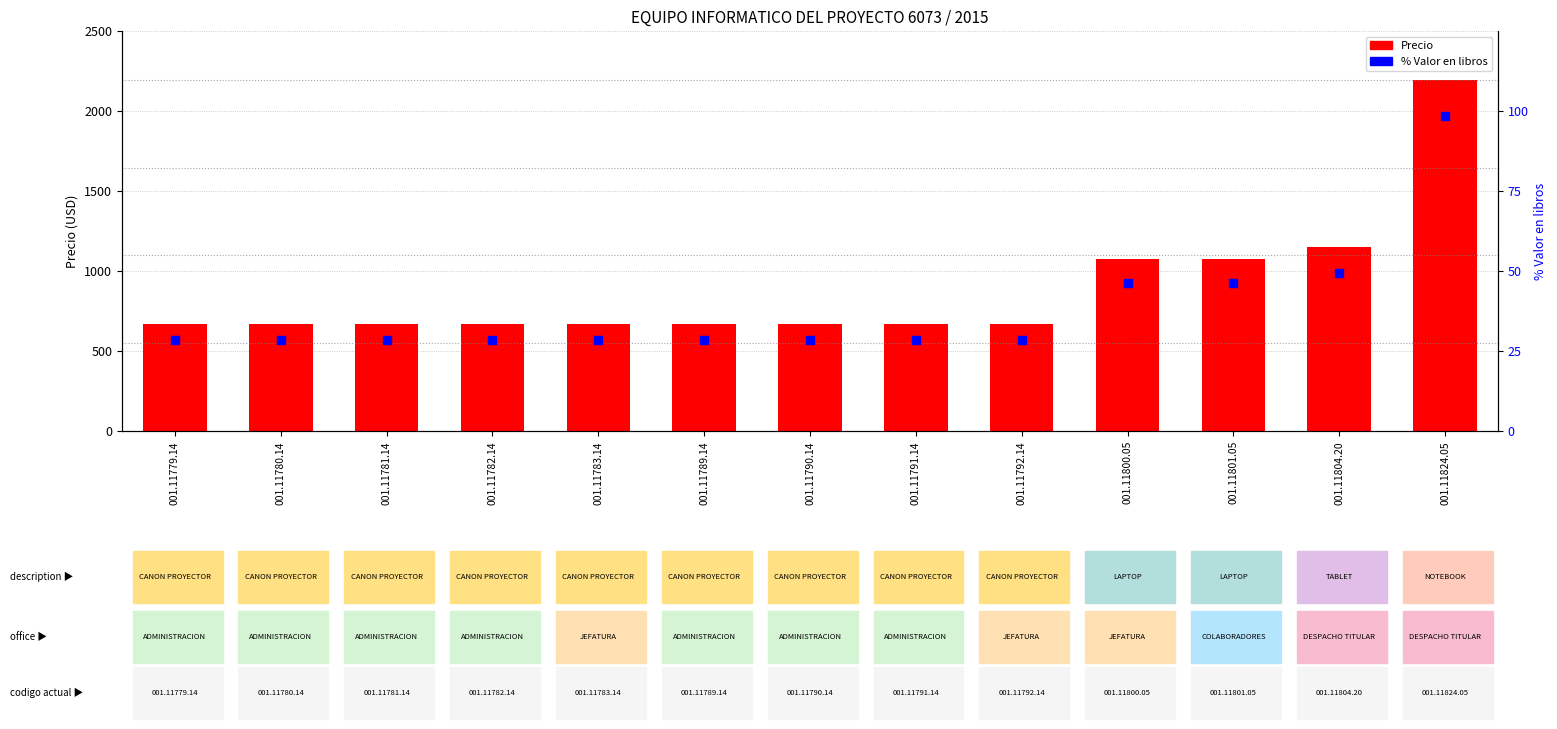

Which series contains the highest Y value?

Precio